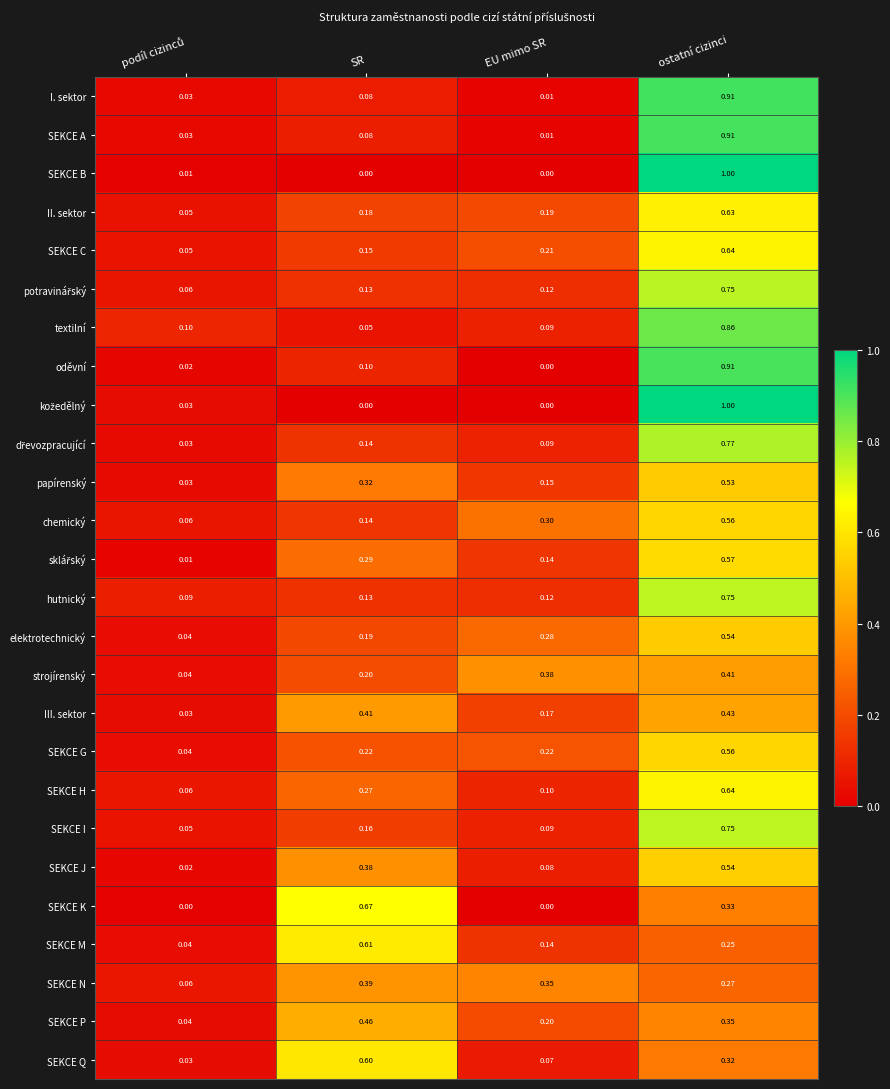

At how many categories does at least one series exceed 0?

4